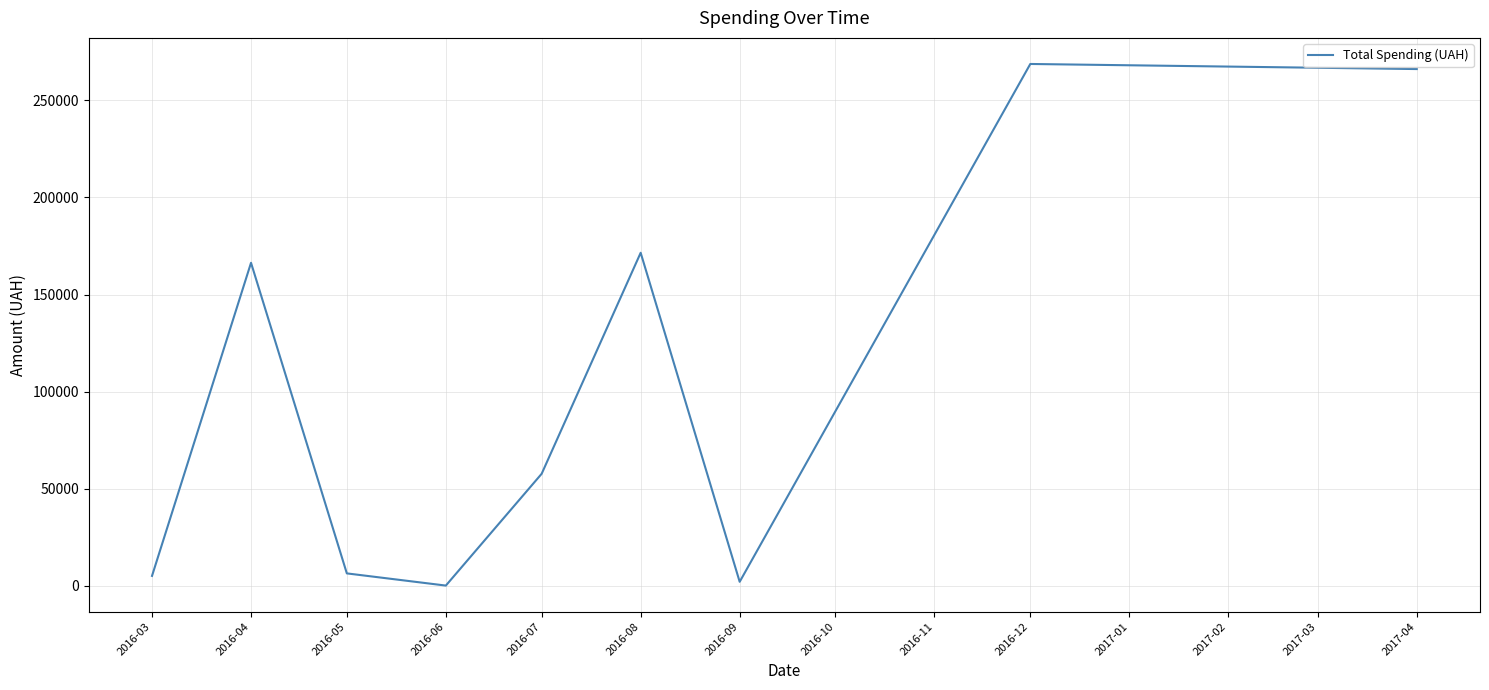

Is it true that the value at 2016-04 is 286831.4?

False